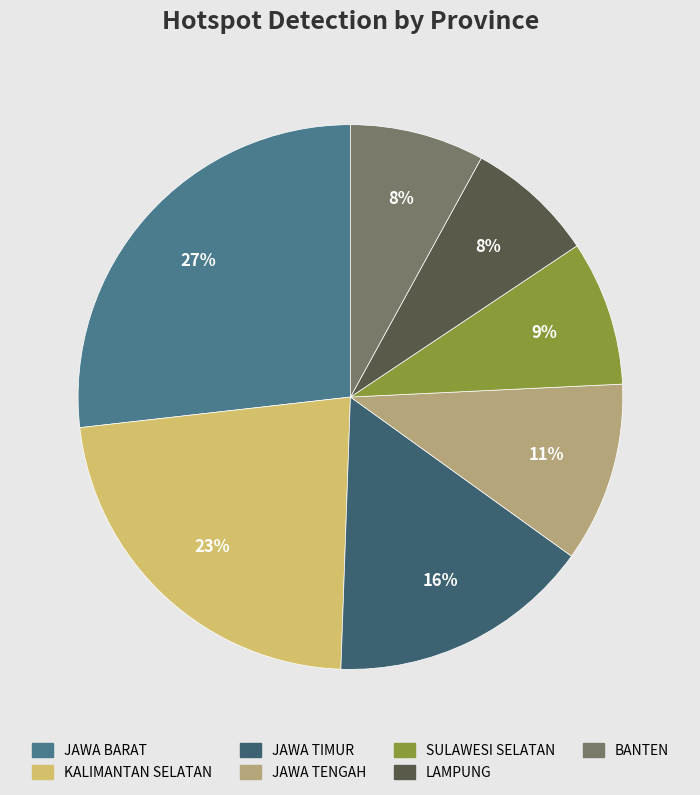

The JAWA TENGAH slice represents 11% of the pie. True or false?

True